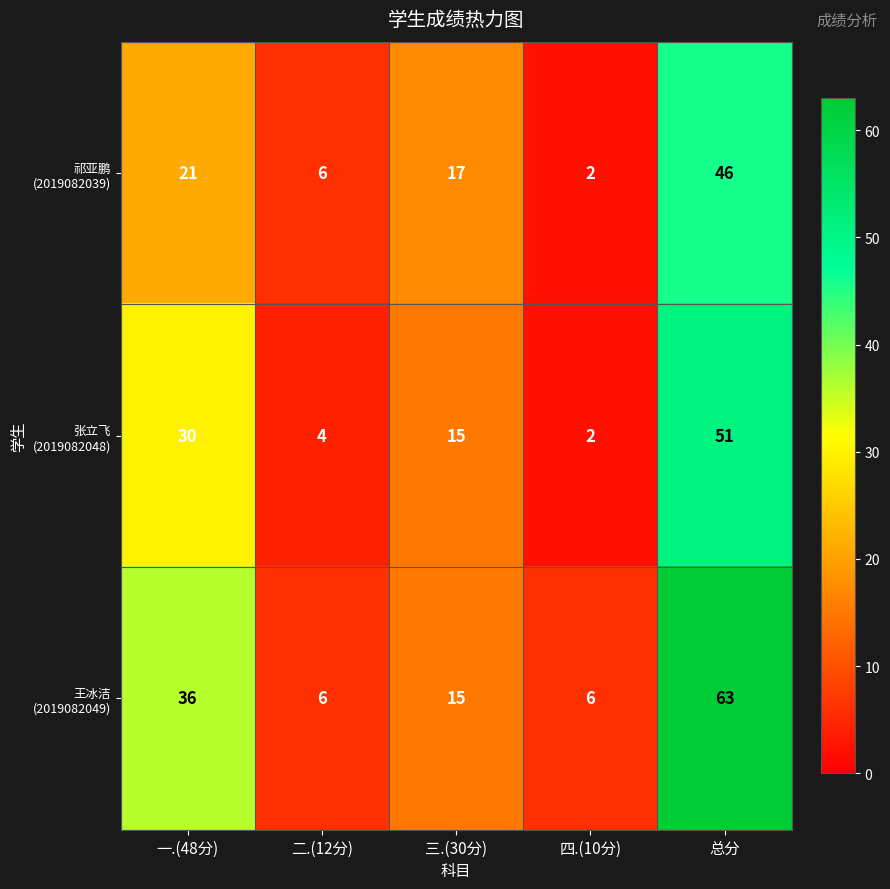

At which category does the chart reach its peak across all series?

总分